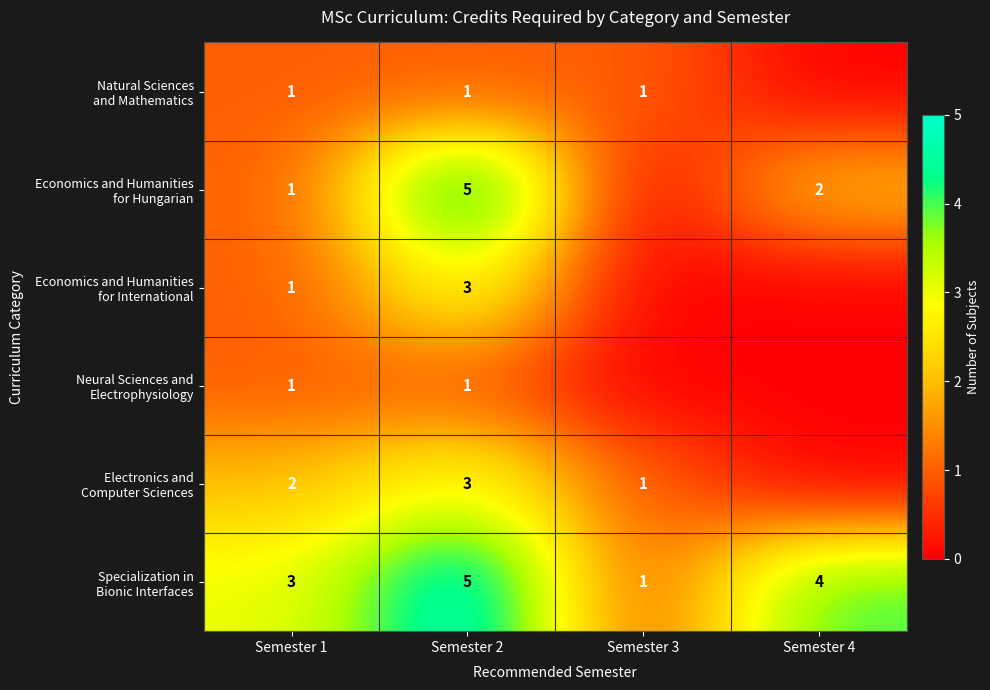

What is the total value across all series at Semester 2?

18